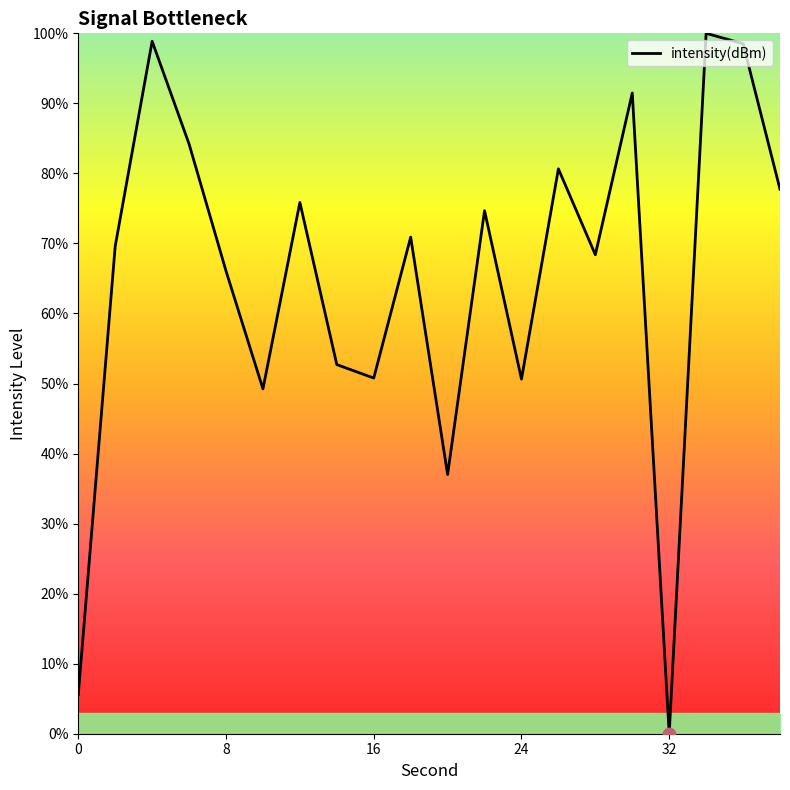

What is the greatest value displayed?

100.0